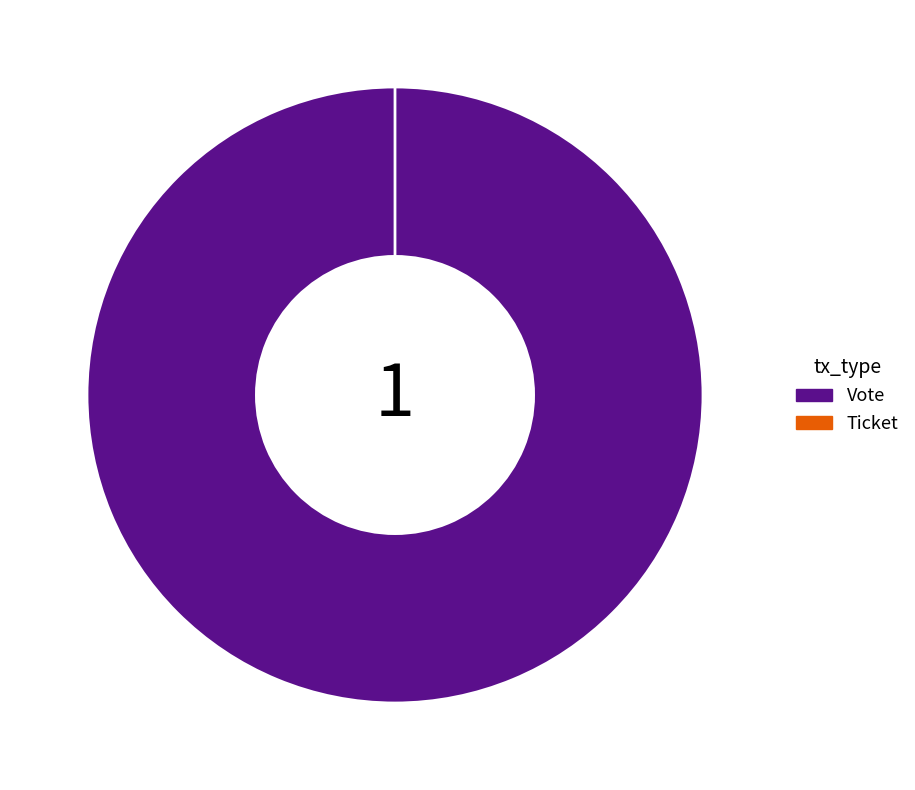

Does Vote account for over 50% of the chart?

Yes